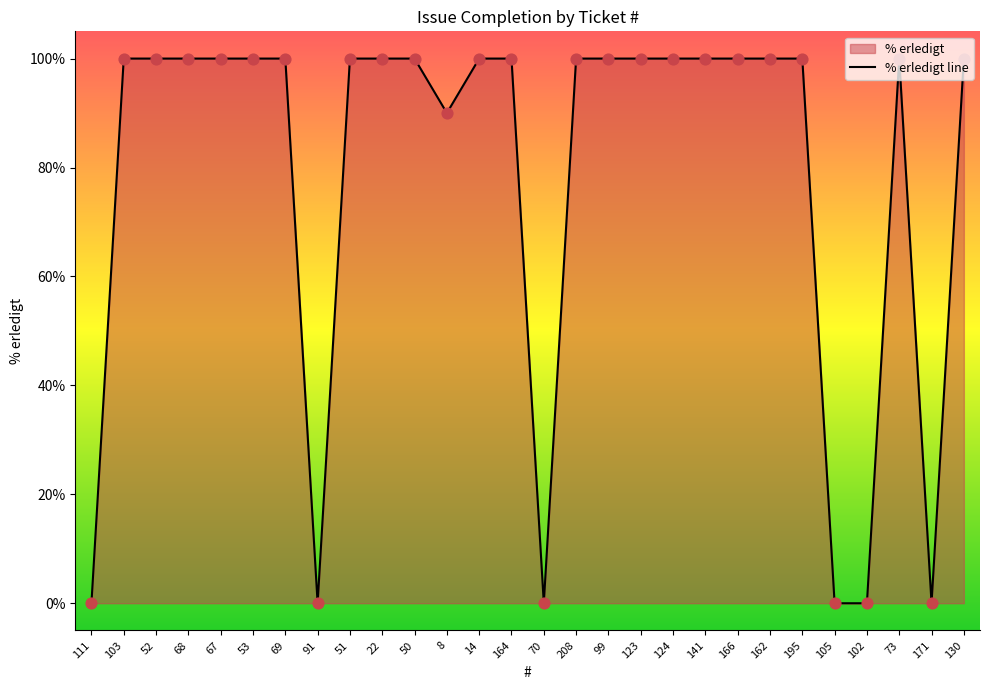

Between 73 and 123, which is larger?

73